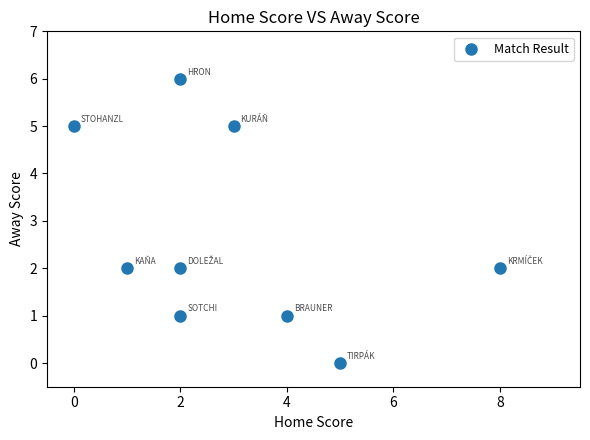

What is the average Y value?

3